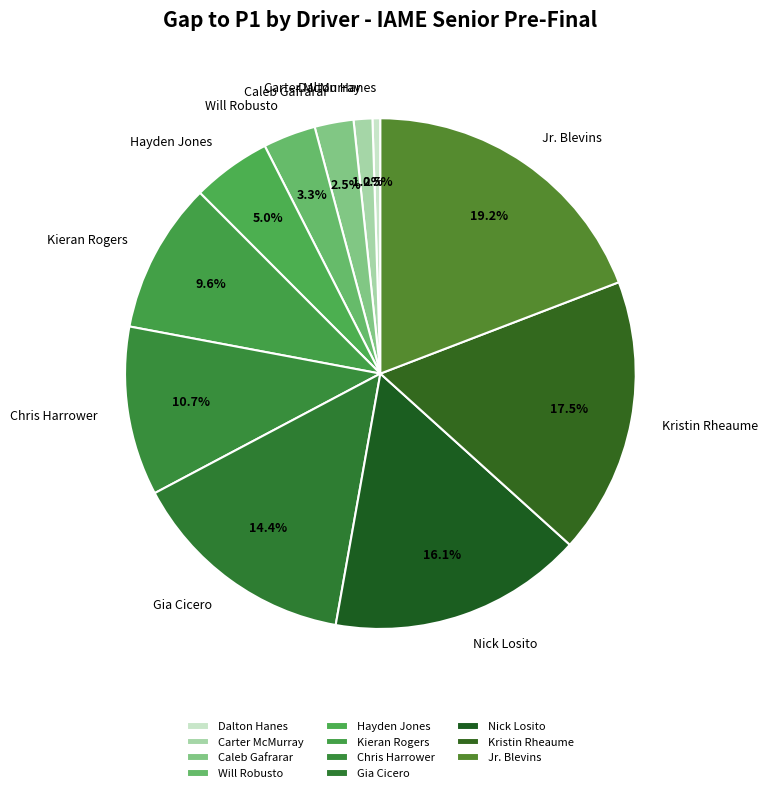

To the nearest percent, what portion does Hayden Jones represent?

5%